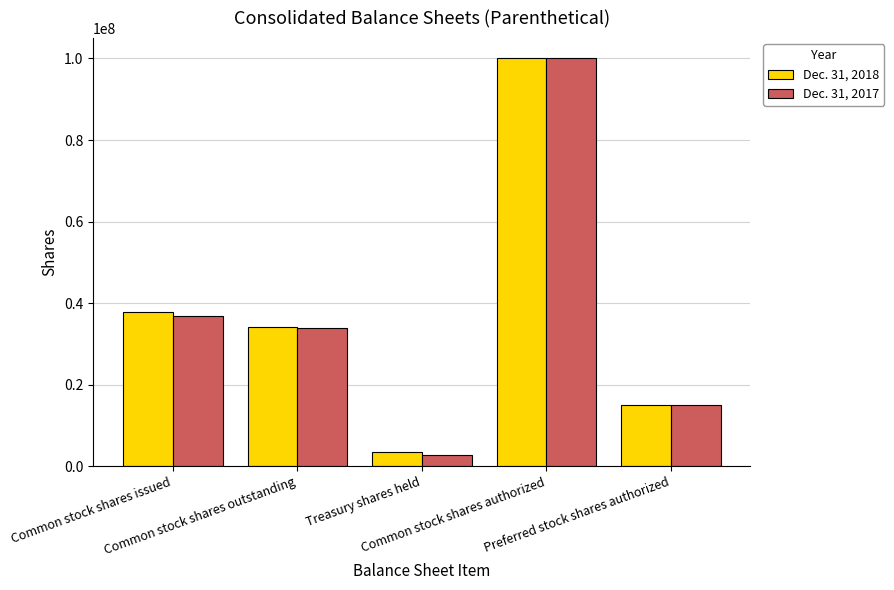

Where is Dec. 31, 2017 nearest to the value 51451009?

Common stock shares issued